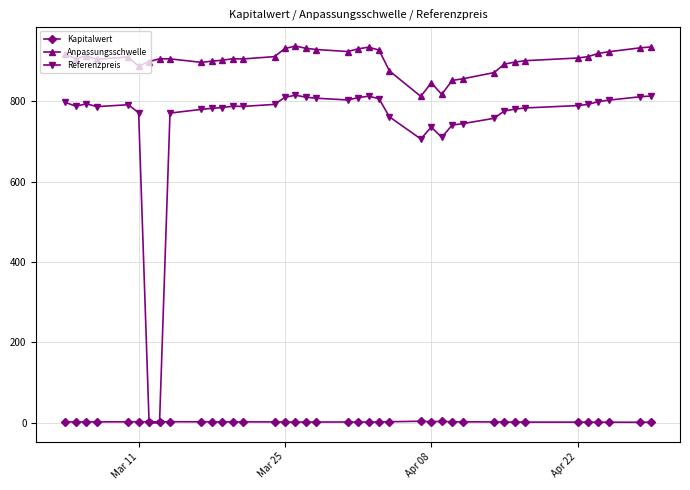

True or false: Anpassungsschwelle and Kapitalwert cross at least once.

False